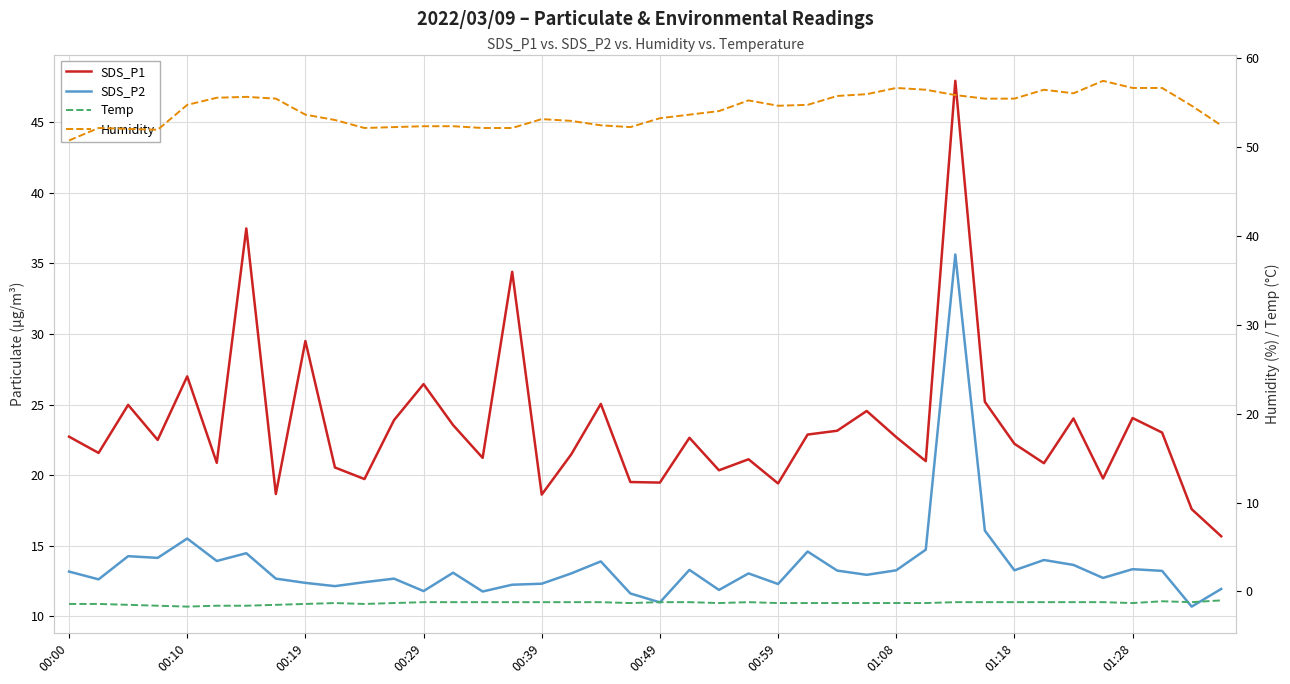

Where is Temp nearest to the value -1?

39